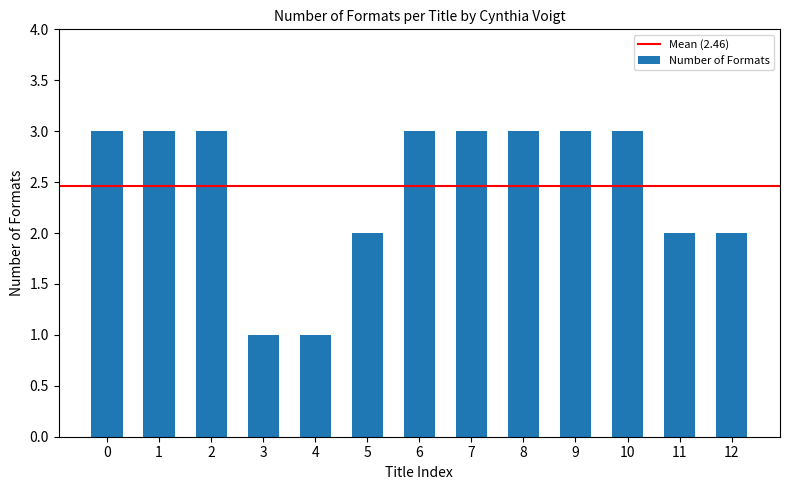

Is it true that the value at 11 is 2?

True